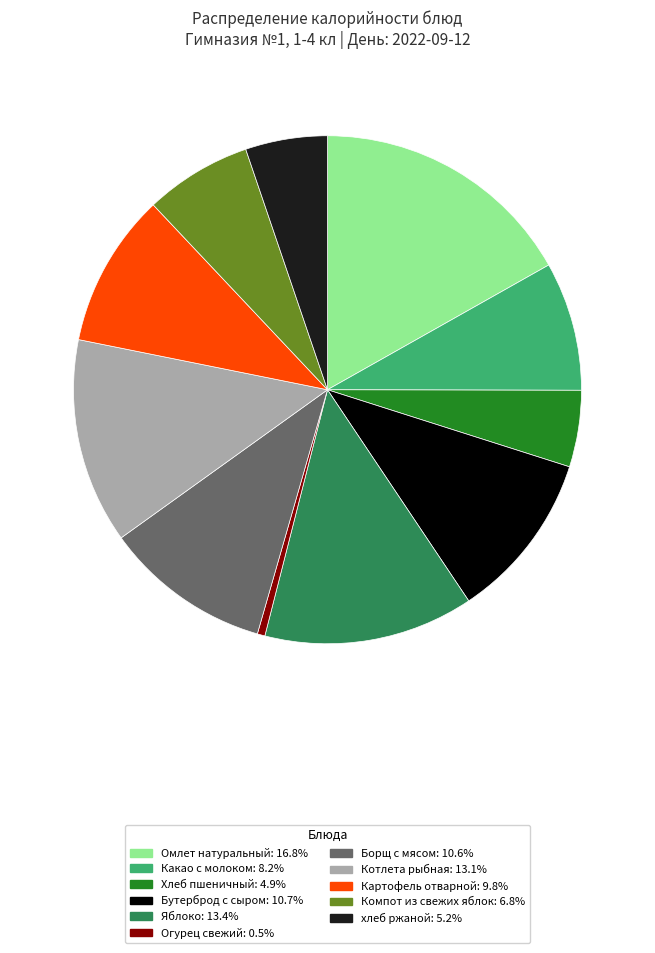

What is the ratio of the value at Омлет натуральный: 16.8% to the value at Котлета рыбная: 13.1%?

1.3